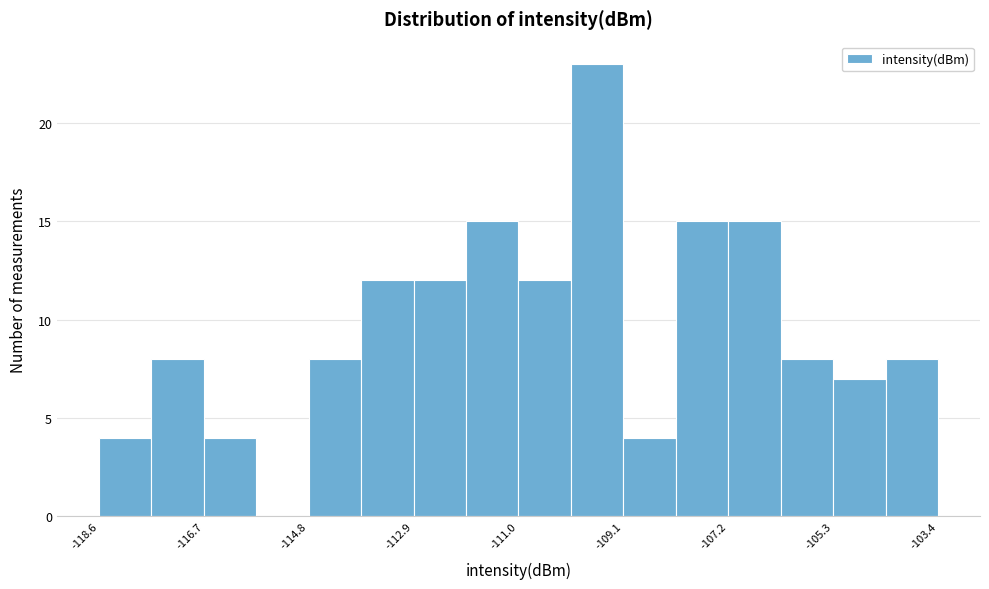

Reading left to right, transcribe this chart: for each bar, give the range it covers on the x-axis and its height. Neither the bar edges nor the heights are printed on the chart, so give them approximately, as read against the axes.

-118.6 to -117.6: 4
-117.6 to -116.6: 8
-116.6 to -115.8: 4
-115.8 to -114.8: 0
-114.8 to -113.8: 8
-113.8 to -112.8: 12
-112.8 to -112.0: 12
-112.0 to -111.0: 15
-111.0 to -110.0: 12
-110.0 to -109.0: 23
-109.0 to -108.2: 4
-108.2 to -107.2: 15
-107.2 to -106.2: 15
-106.2 to -105.4: 8
-105.4 to -104.4: 7
-104.4 to -103.4: 8